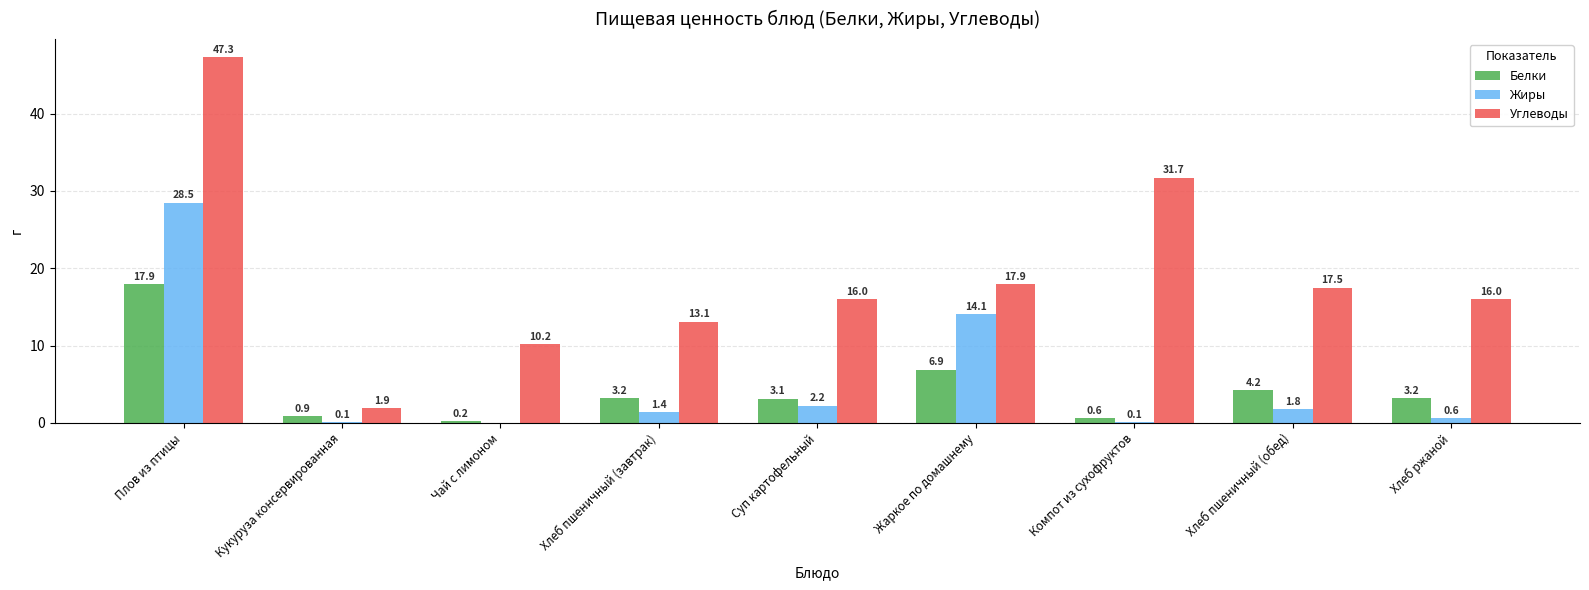

Which series has the widest spread of values?

Углеводы